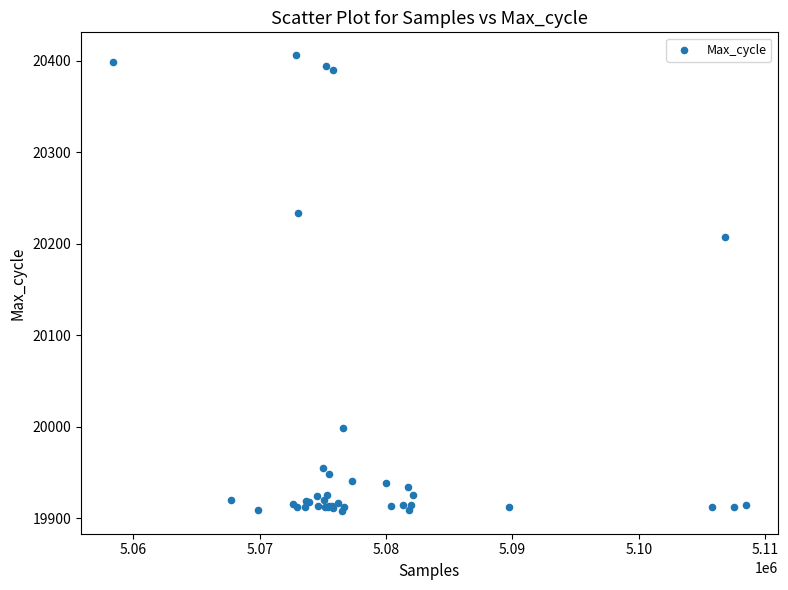

What Y value in the scatter plot is closest to 20157?

20207